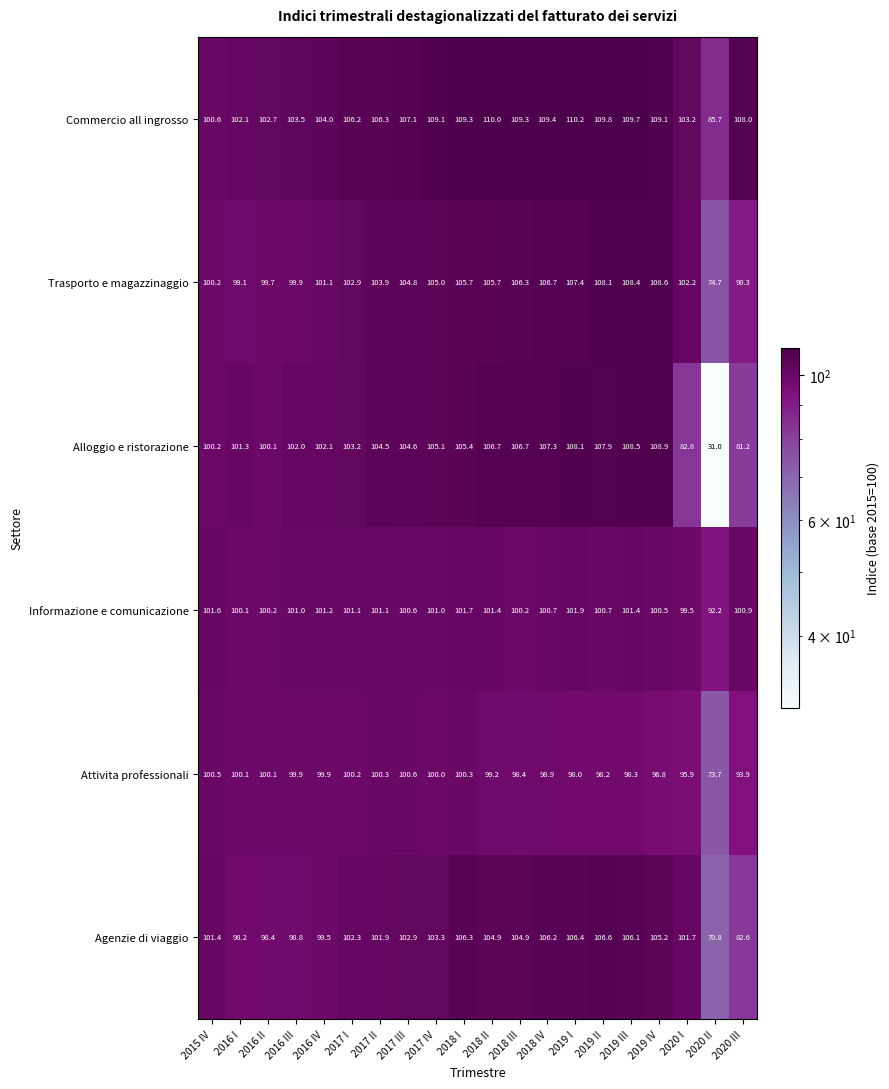

What is the sum of the Informazione e comunicazione values at 2020 III and 2016 III?

201.9